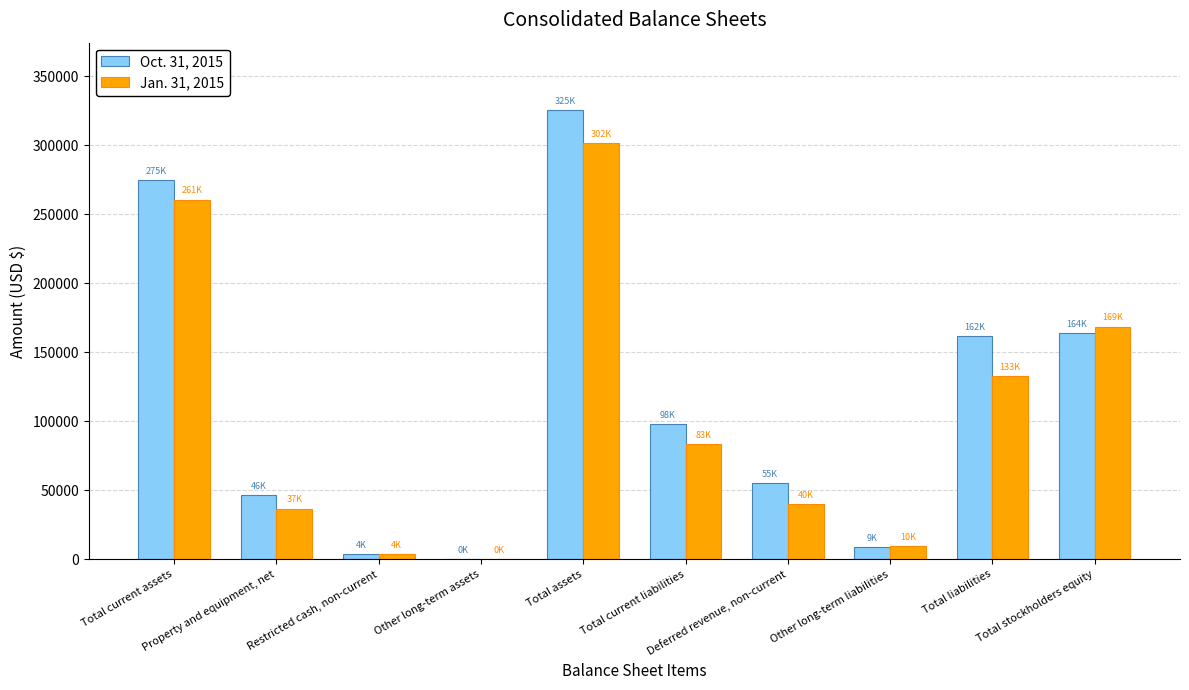

What is the maximum value shown in the chart?

325487